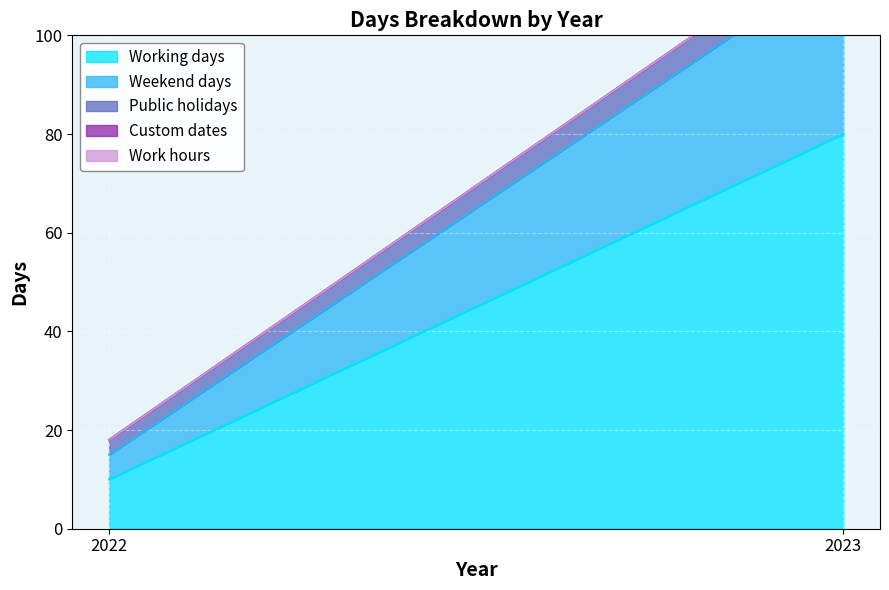

Count the Working days values in the range 10 to 80.

2